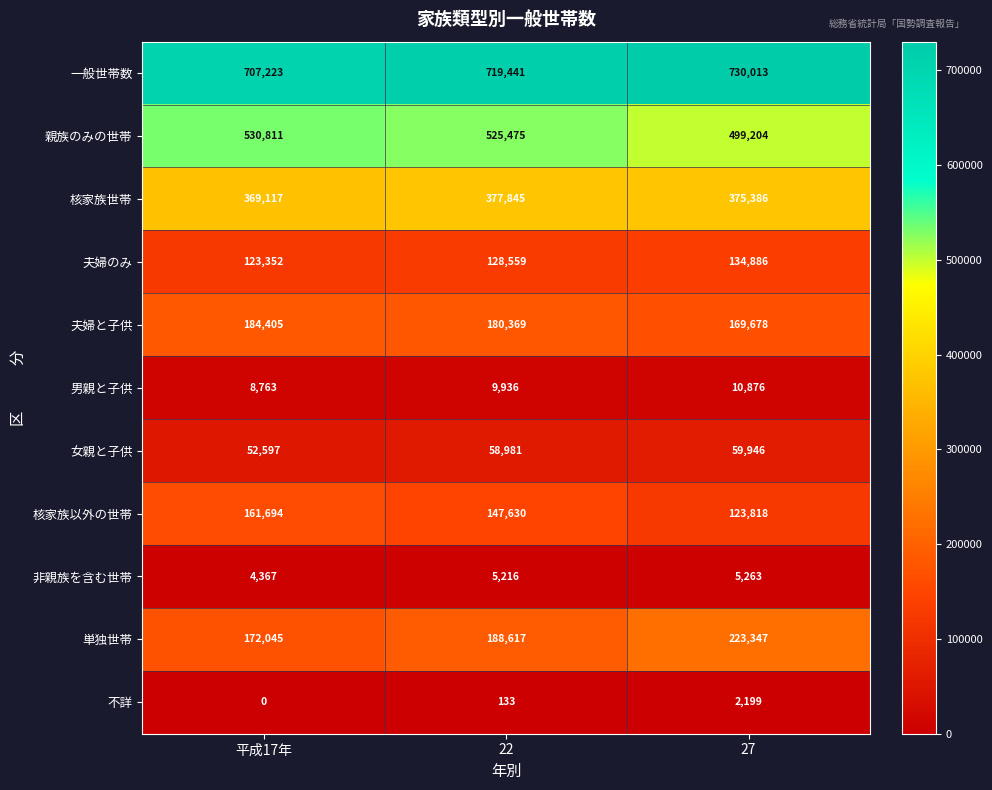

Rank the series by their maximum value, from highest to lowest.

一般世帯数, 親族のみの世帯, 核家族世帯, 単独世帯, 夫婦と子供, 核家族以外の世帯, 夫婦のみ, 女親と子供, 男親と子供, 非親族を含む世帯, 不詳